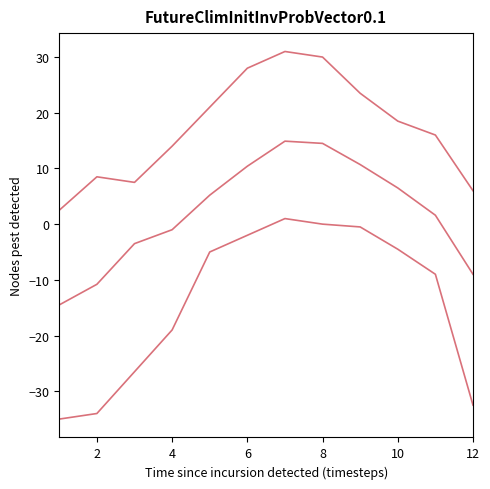

Is this an area chart (filled region under the line)?

No